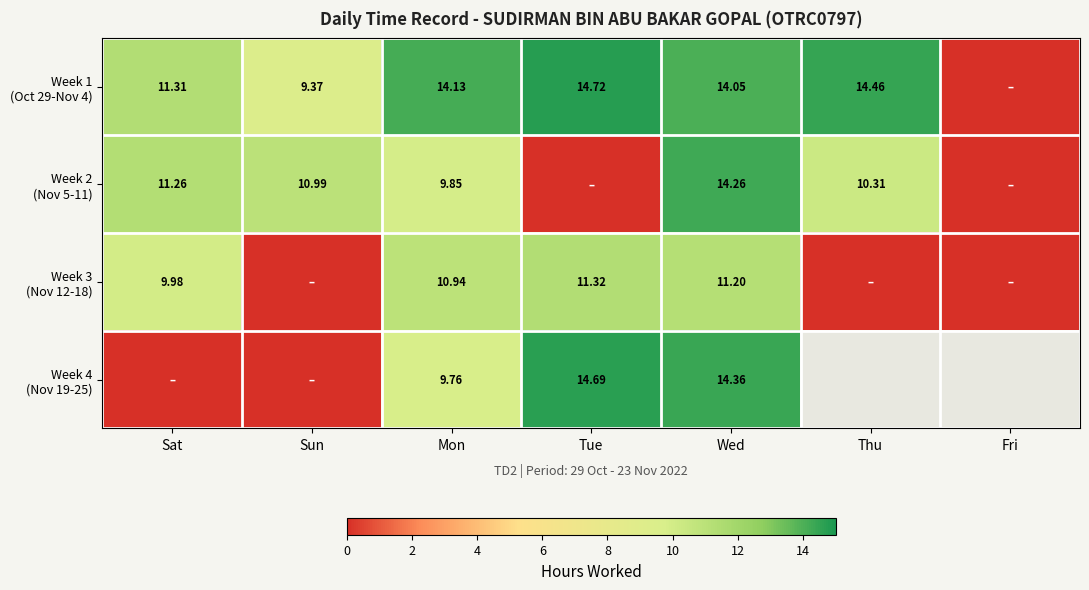

Which label corresponds to the smallest value in the chart?

Fri